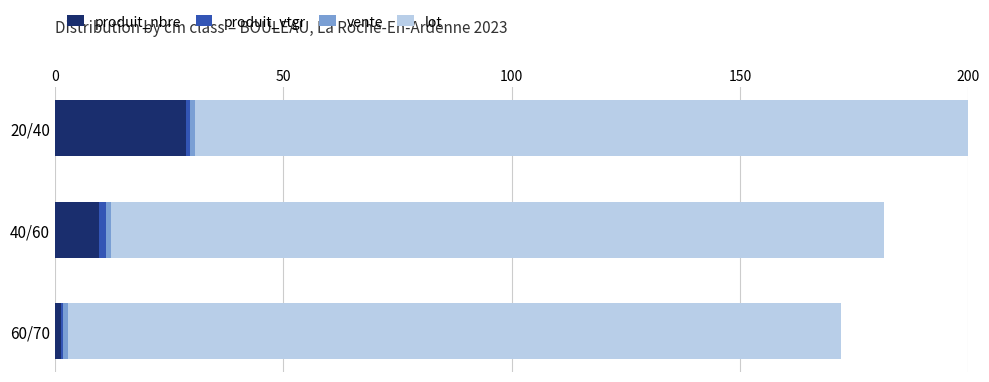

Which category has the highest value in the produit_nbre series?

20/40